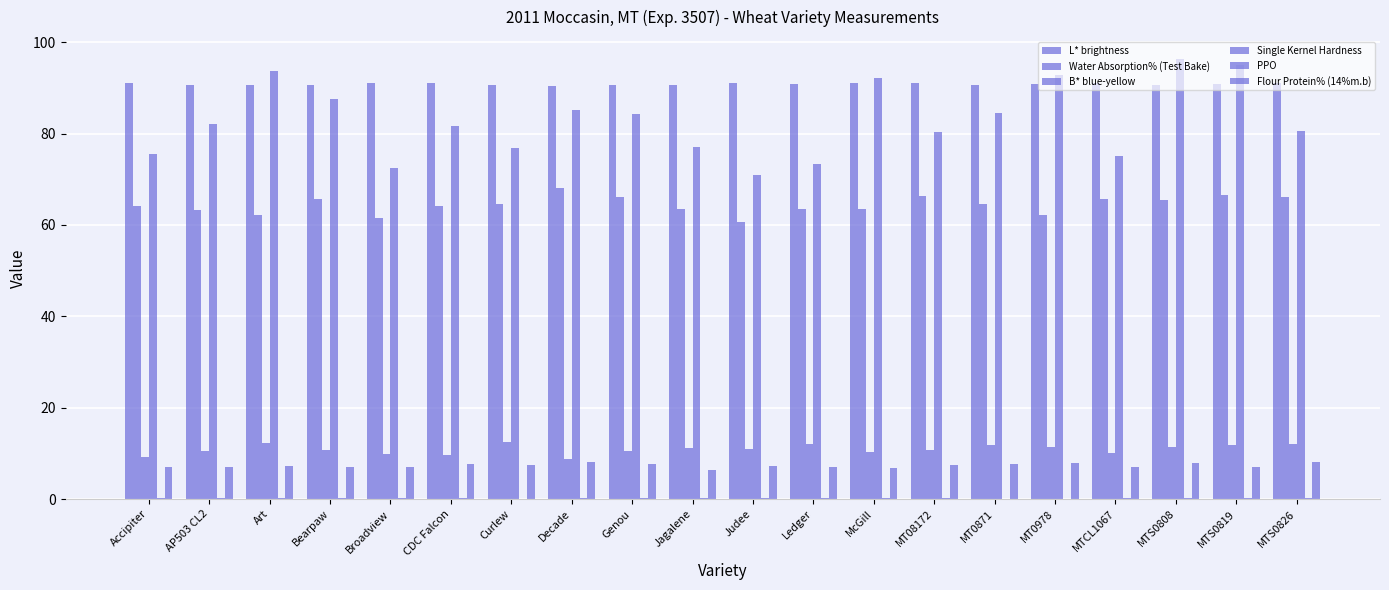

The value of Water Absorption% (Test Bake) at Genou is 24.8. True or false?

False